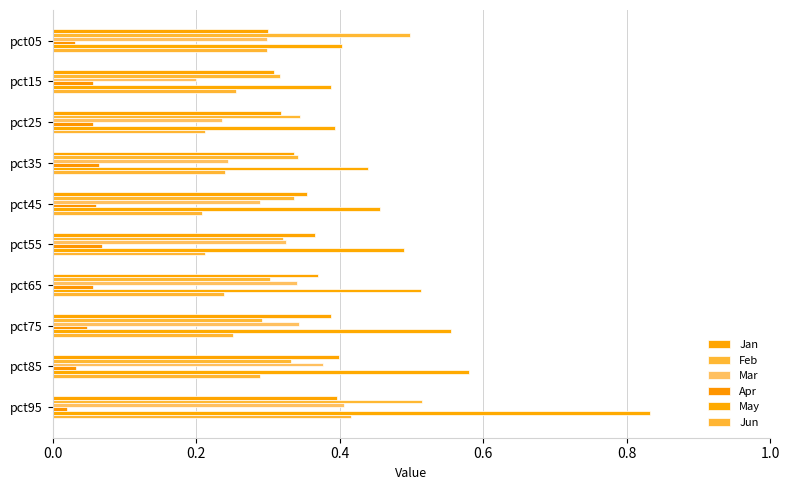

How many data points does each series have?

10